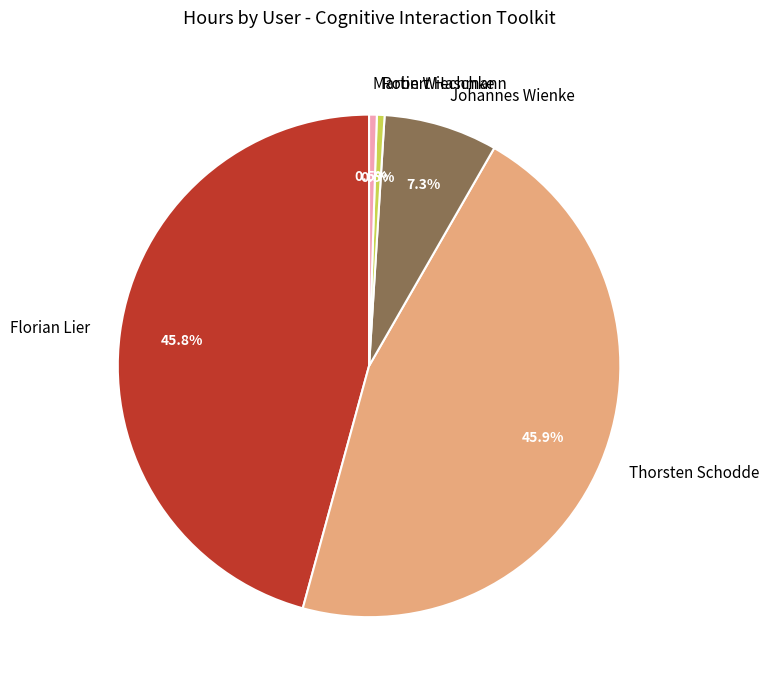

To the nearest percent, what is the difference between the largest and smallest slice percentages?

45%